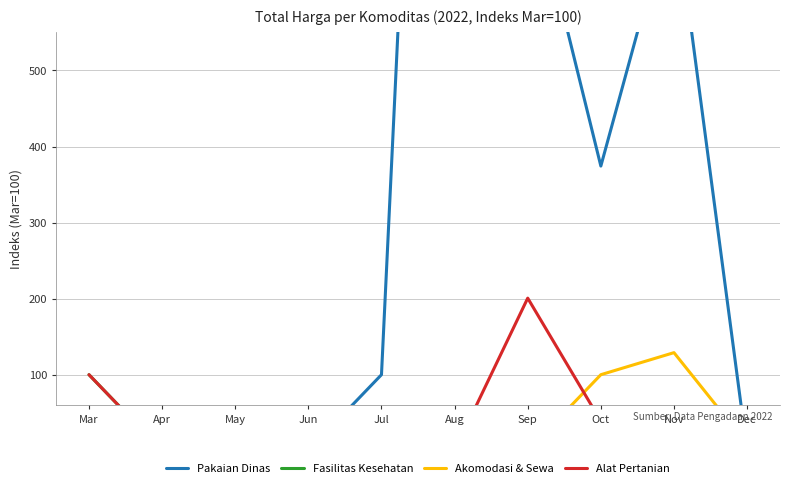

True or false: Fasilitas Kesehatan and Pakaian Dinas intersect in this chart.

False